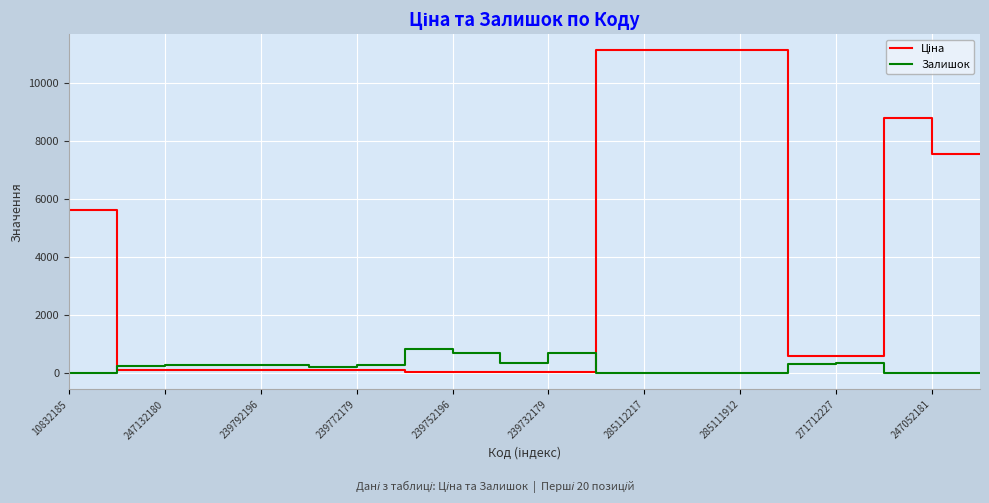

Does the chart display data point markers on the line(s)?

No